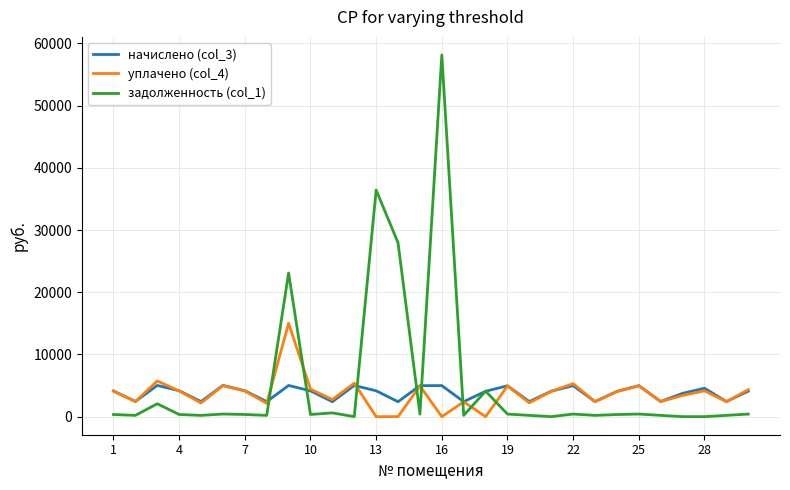

What is the average value of the начислено (col_3) series?

3817.5